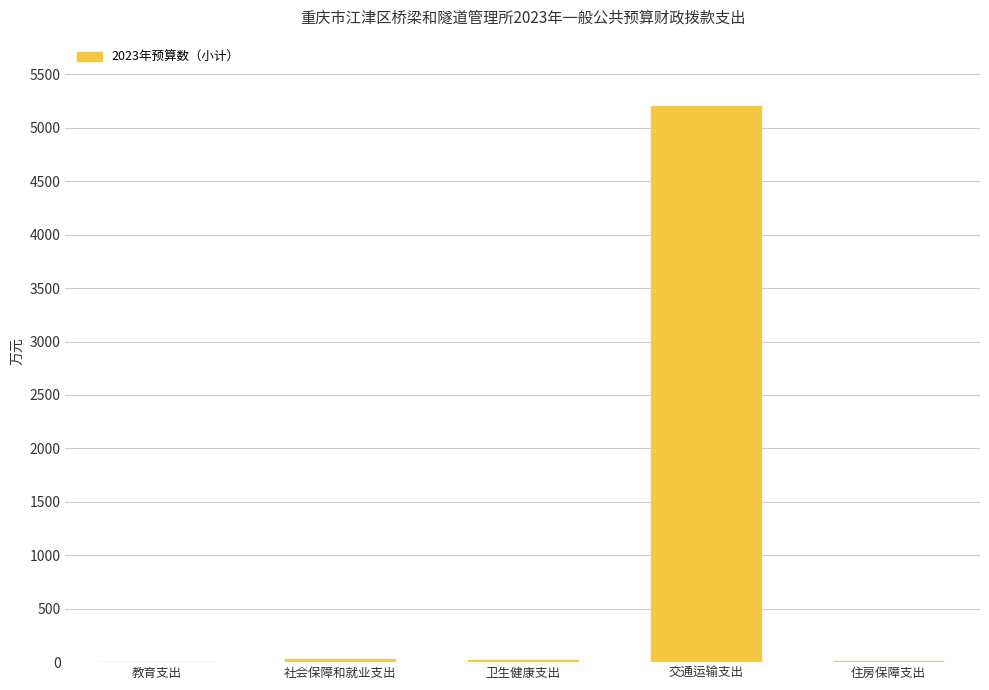

Which category has the highest value across all series?

交通运输支出